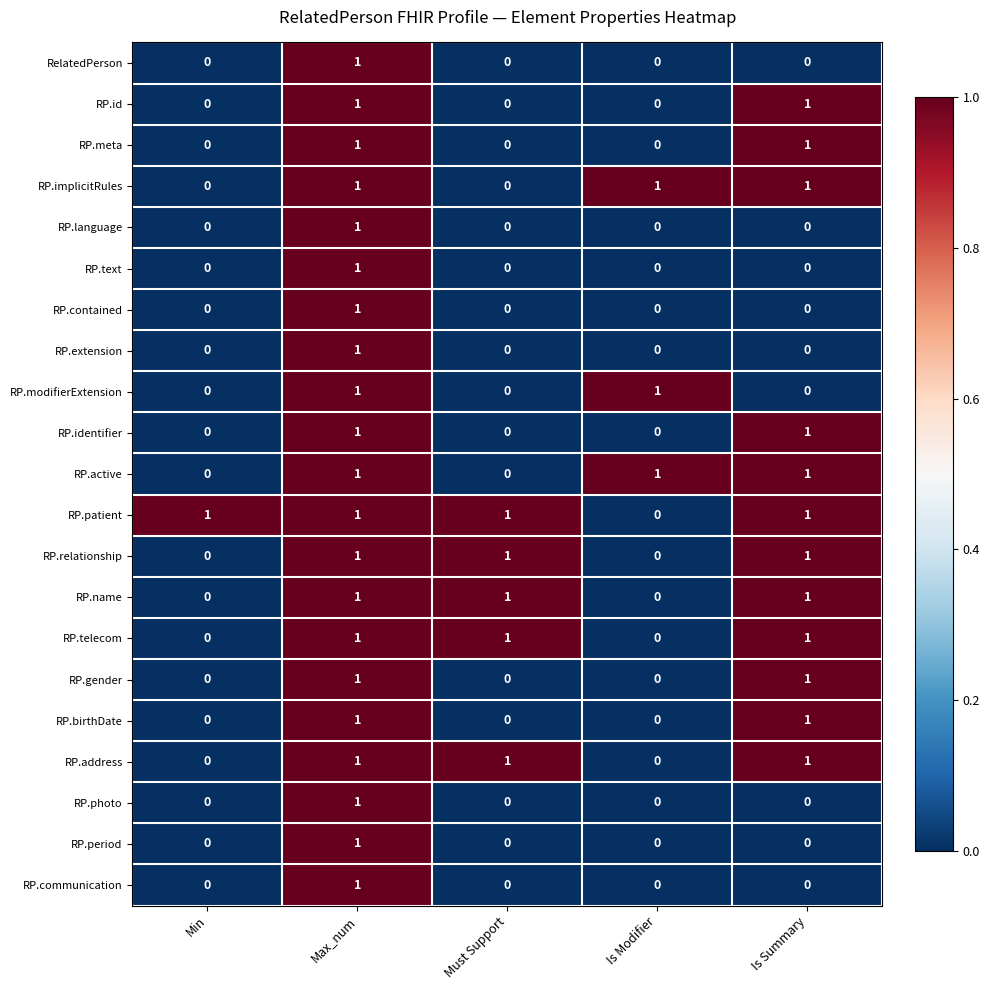

How many values in RP.birthDate are above zero?

2